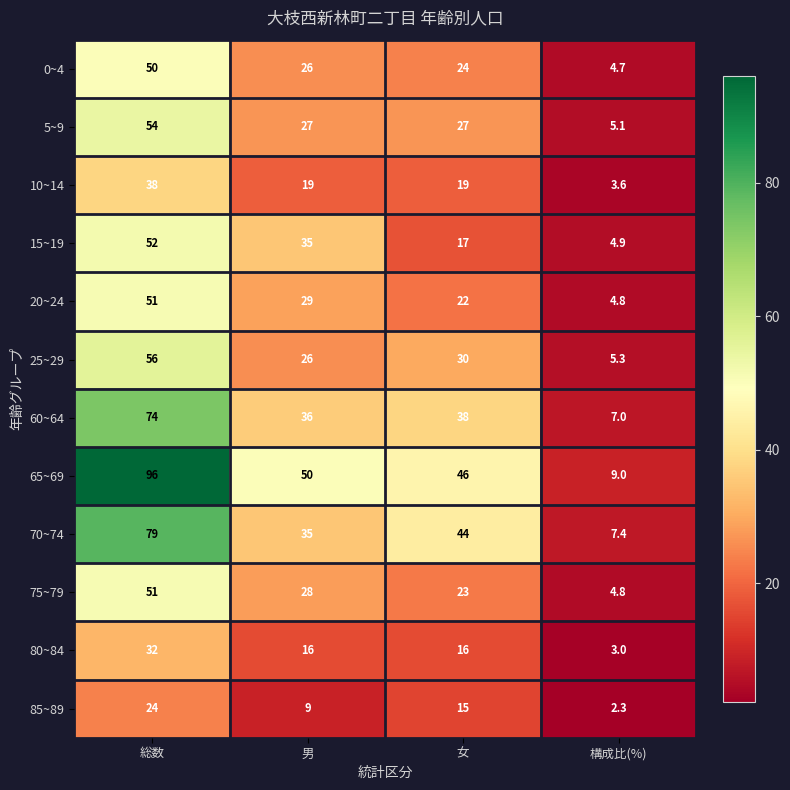

What is the approximate value of 25~29 at 女?

30.0